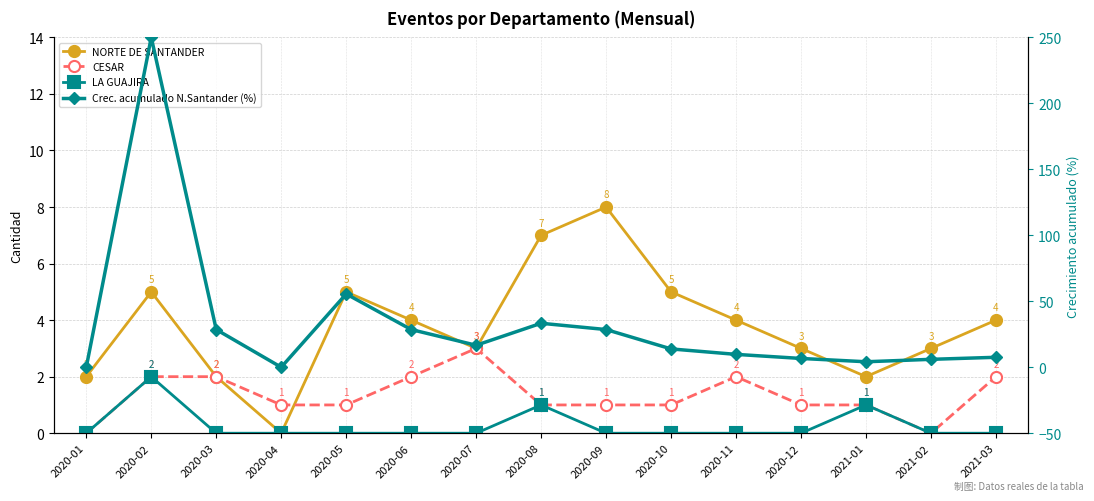

What are all the series names shown in the legend?

NORTE DE SANTANDER, CESAR, LA GUAJIRA, Crec. acumulado N.Santander (%)